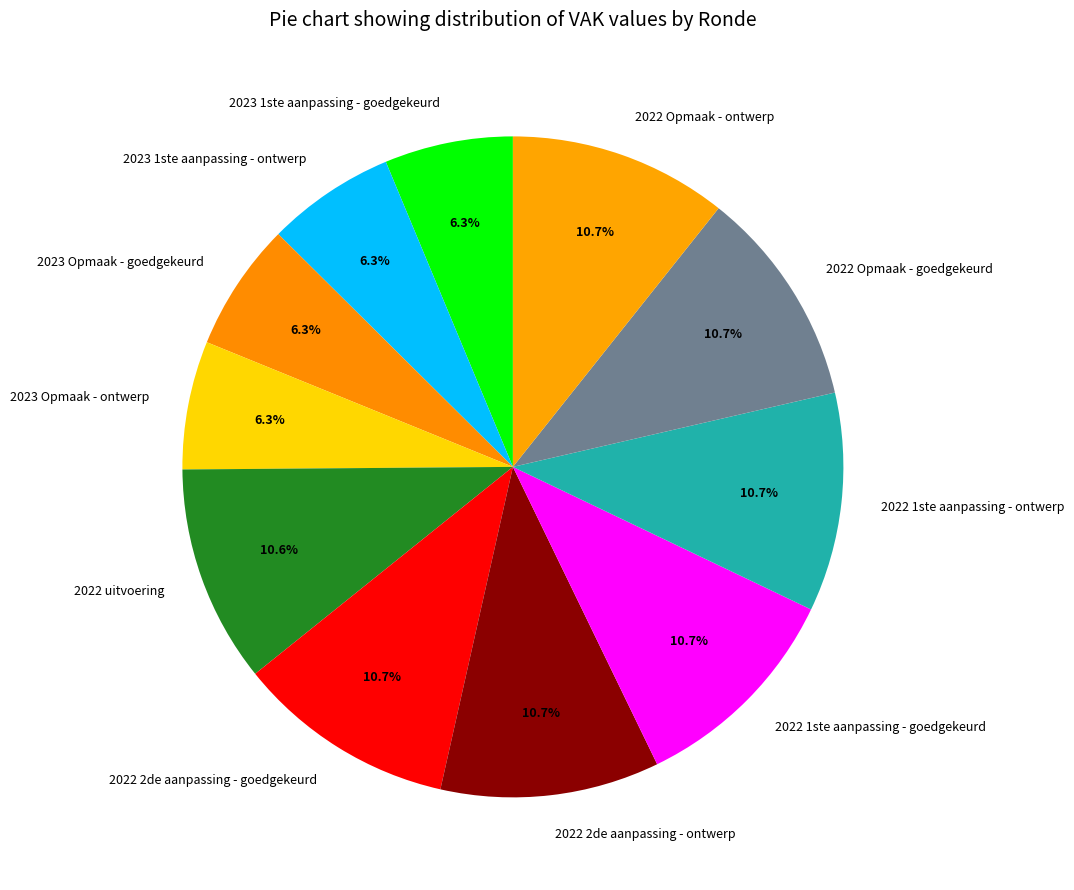

What is the total percentage of 2022 2de aanpassing - goedgekeurd and 2023 Opmaak - goedgekeurd?

17.0%